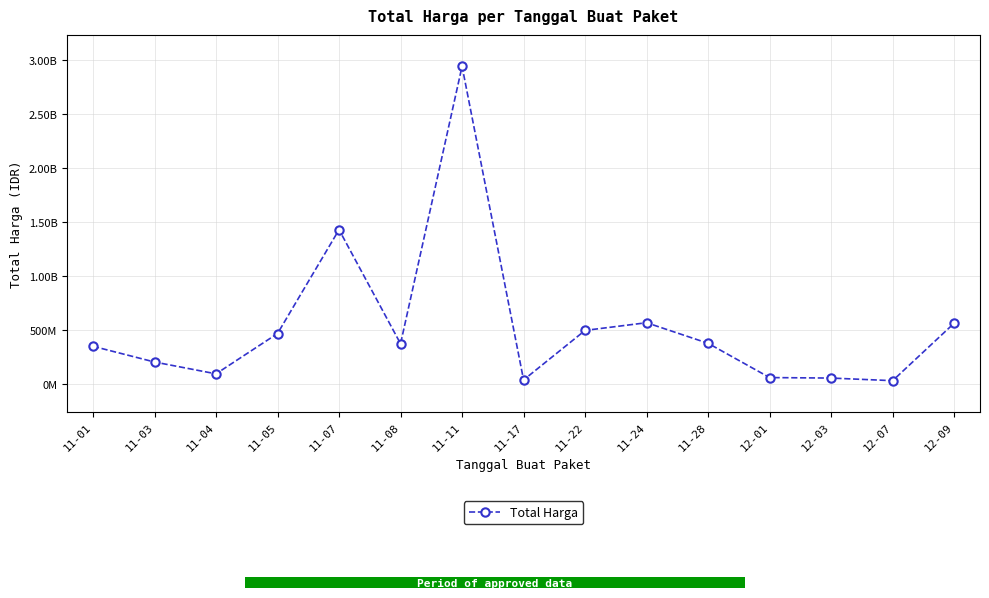

List the labels in order of value, largest first.

11-11, 11-07, 11-24, 12-09, 11-22, 11-05, 11-28, 11-08, 11-01, 11-03, 11-04, 12-01, 12-03, 11-17, 12-07